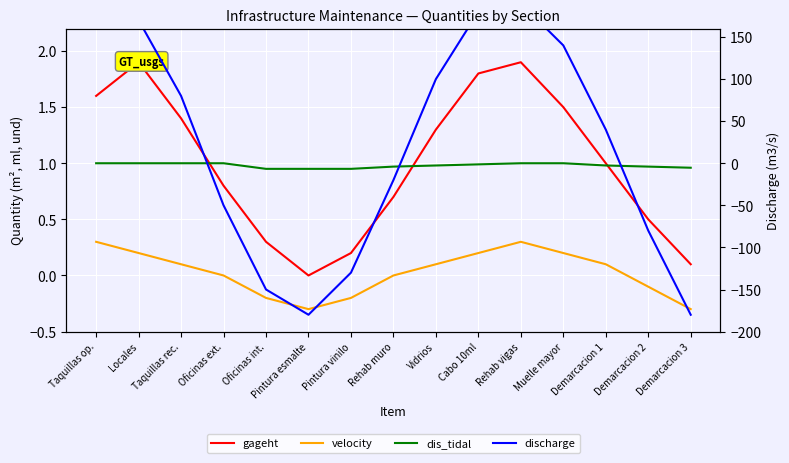

Is it true that velocity equals -0.1 at Oficinas int.?

False